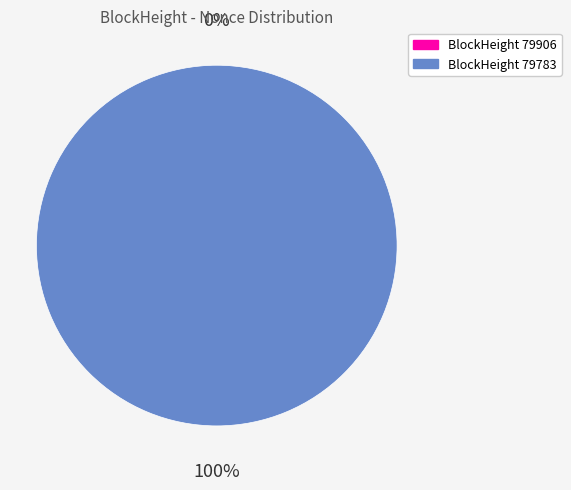

How many slices are in this pie chart?

2